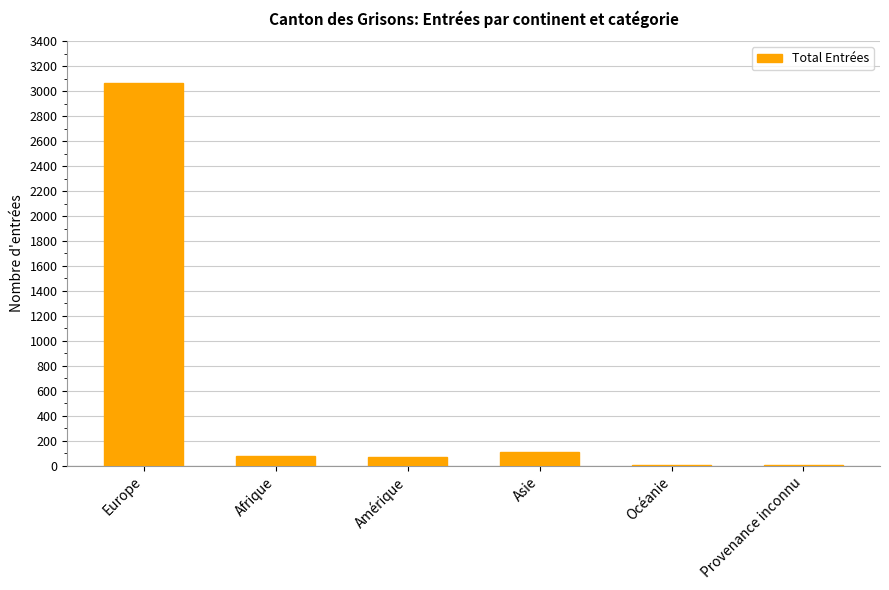

Are the bars grouped side by side (vs. stacked)?

No